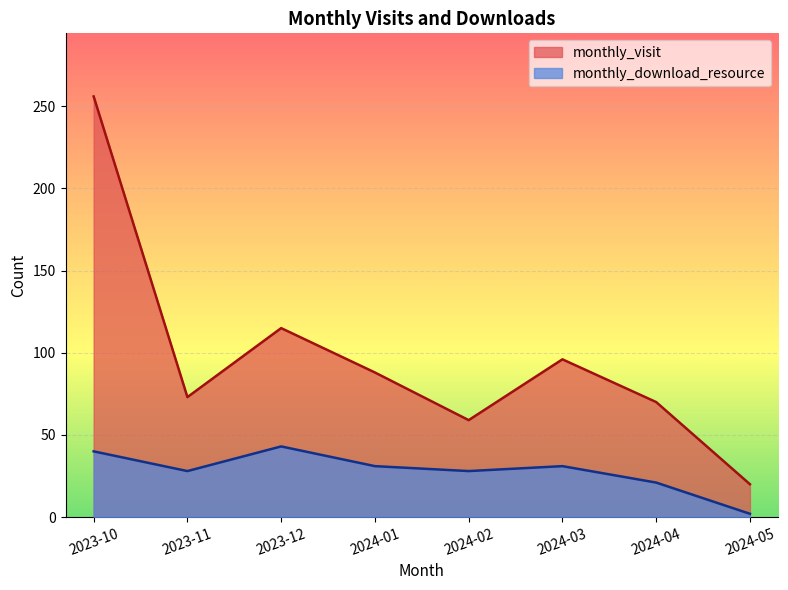

Reading left to right, list all the values displayed in this chart.

monthly_visit: 256	73	115	88	59	96	70	20
monthly_download_resource: 40	28	43	31	28	31	21	2